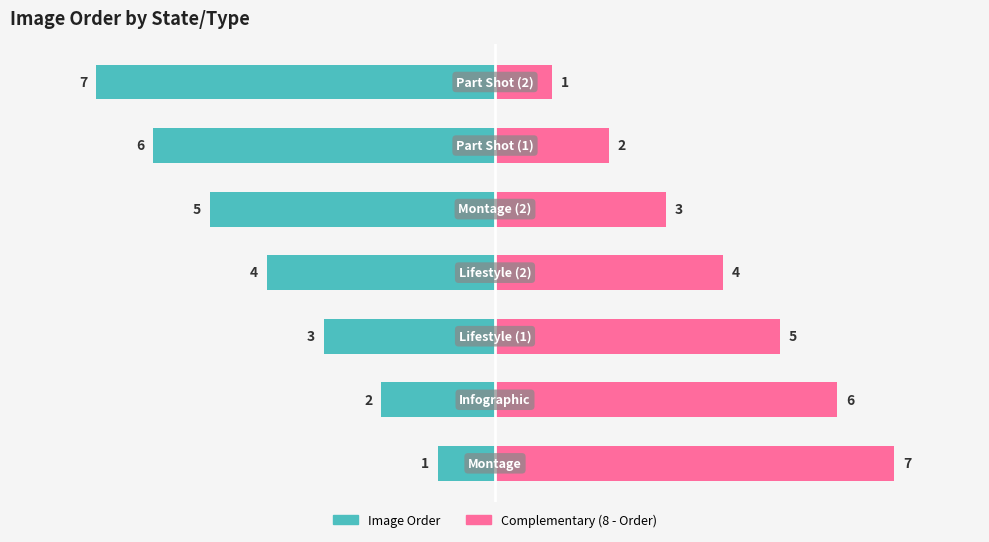

How many data points in Complementary (8 - Order) are above 4?

3